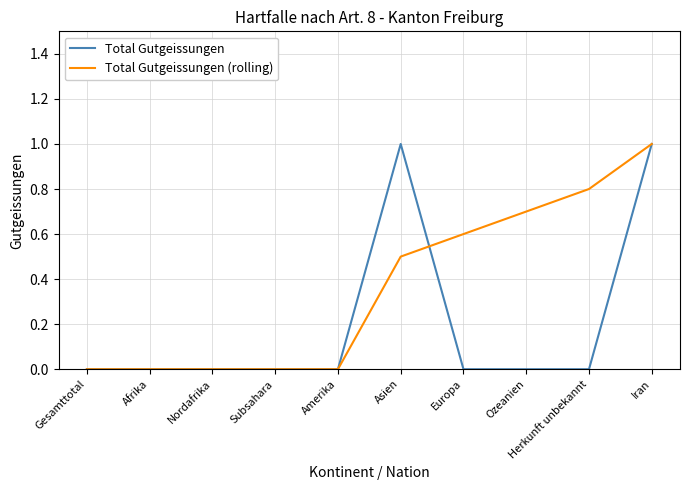

Rank the series by their average value, from lowest to highest.

Total Gutgeissungen, Total Gutgeissungen (rolling)